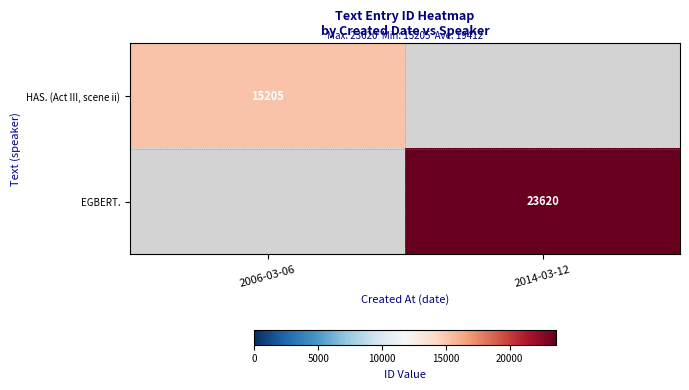

The EGBERT. series shows 23620 at 2014-03-12. True or false?

True